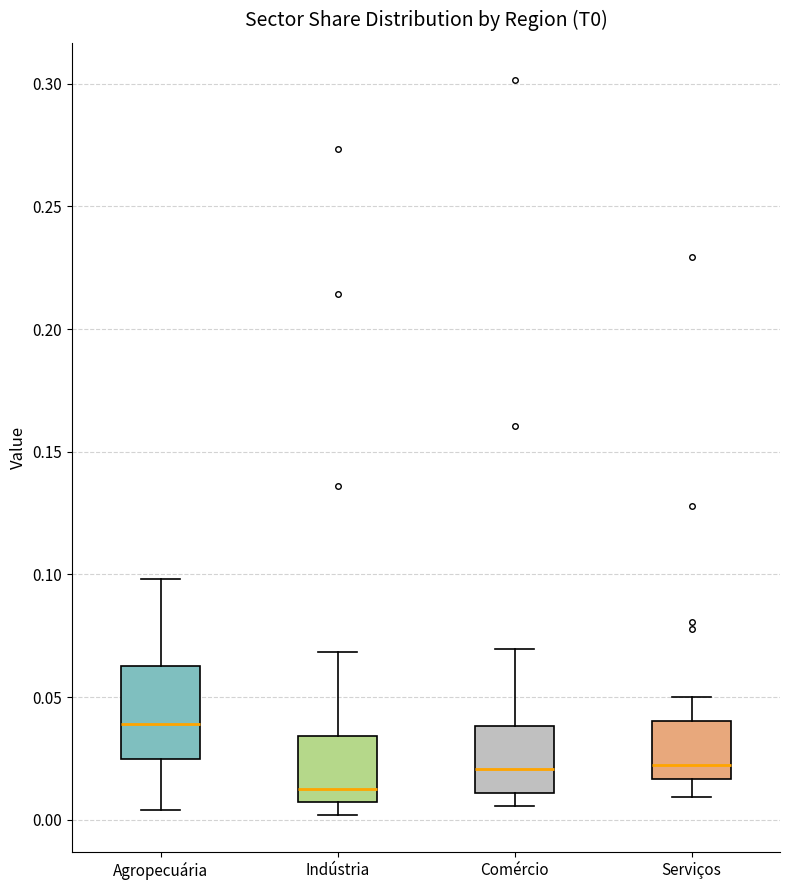

Reading left to right, transcribe this box plot: for each box, give where its median line is, the range the box spans, and where its two whiskers end, as read against the y-axis. The values are not printed on the chart, so give them approximately, as read against the axis.

Agropecuária: median 0.040, box 0.025 to 0.065, whiskers 0.005 to 0.100
Indústria: median 0.010, box 0.005 to 0.035, whiskers 0.000 to 0.070
Comércio: median 0.020, box 0.010 to 0.040, whiskers 0.005 to 0.070
Serviços: median 0.020, box 0.015 to 0.040, whiskers 0.010 to 0.050